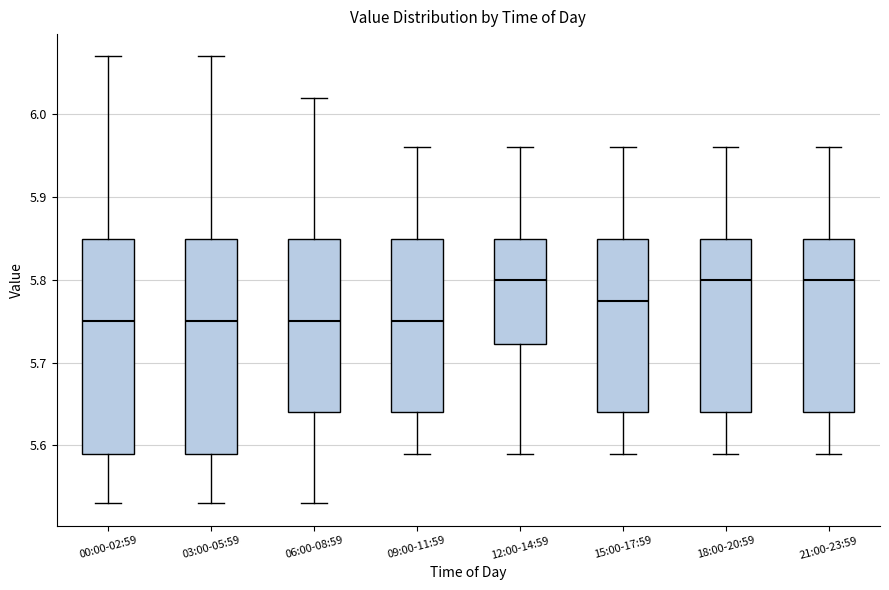

Where is the upper edge of the box for 18:00-20:59 on the y-axis? The values are not printed on the chart, so give them approximately, as read against the axis.

5.85